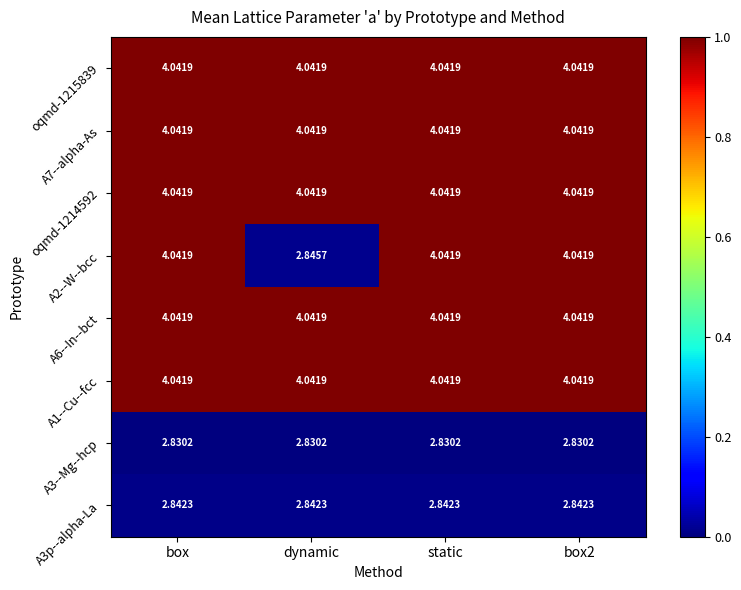

At which label does A2--W--bcc reach its minimum?

dynamic